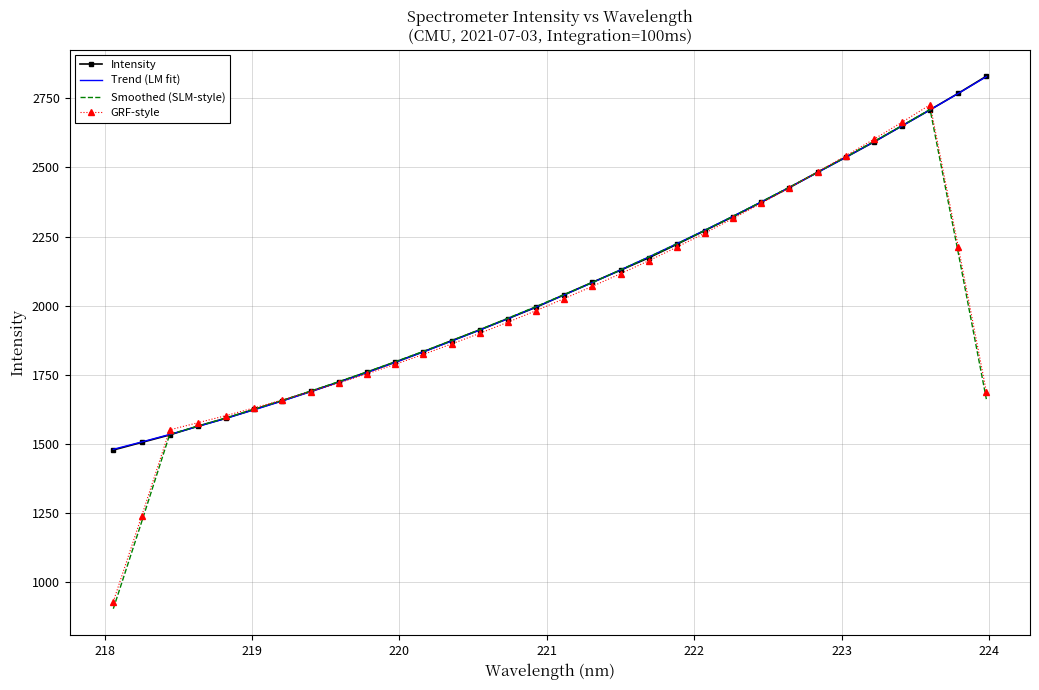

Which series has the largest range (max minus min)?

Smoothed (SLM-style)